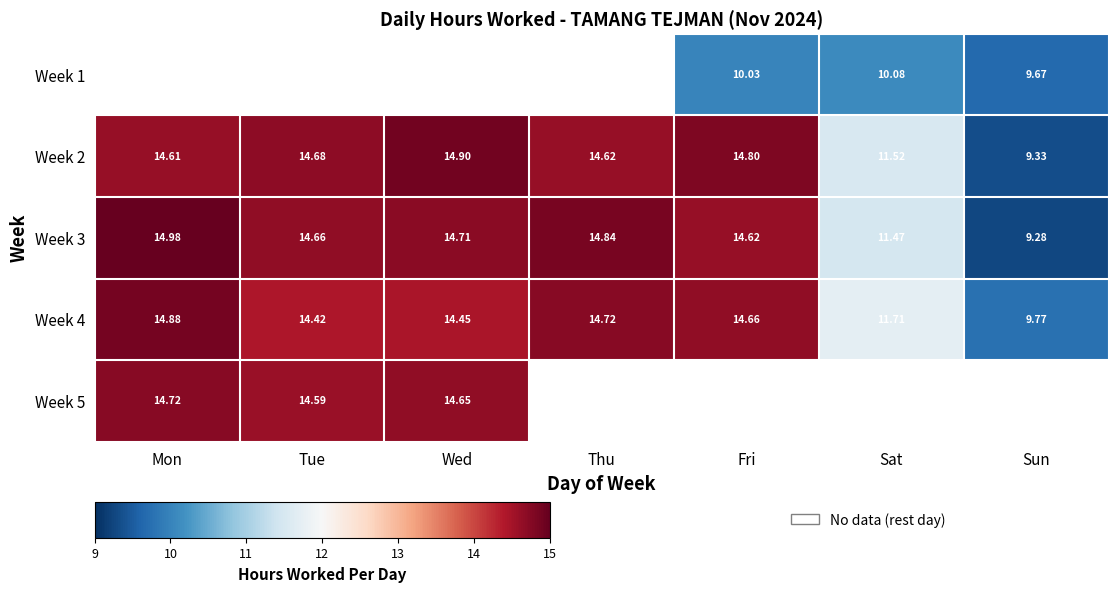

The Week 3 series shows 14.6 at Fri. True or false?

True